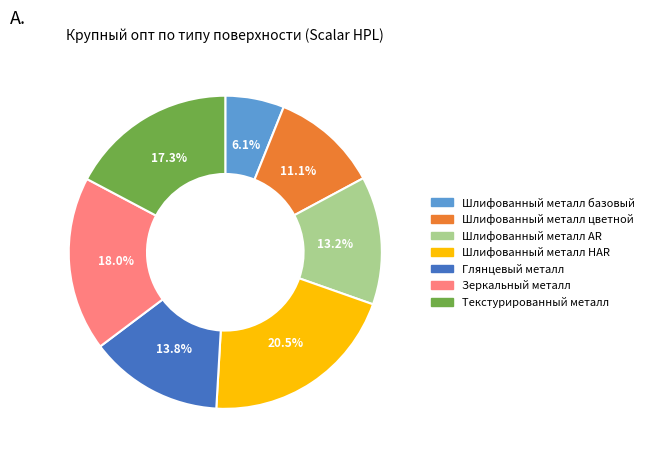

The Текстурированный металл slice represents 10% of the pie. True or false?

False